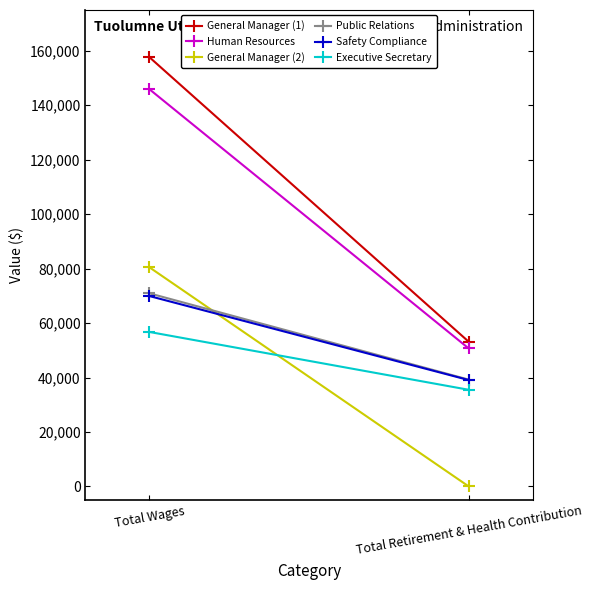

What is the label of the 2nd point from the right?

Total Wages